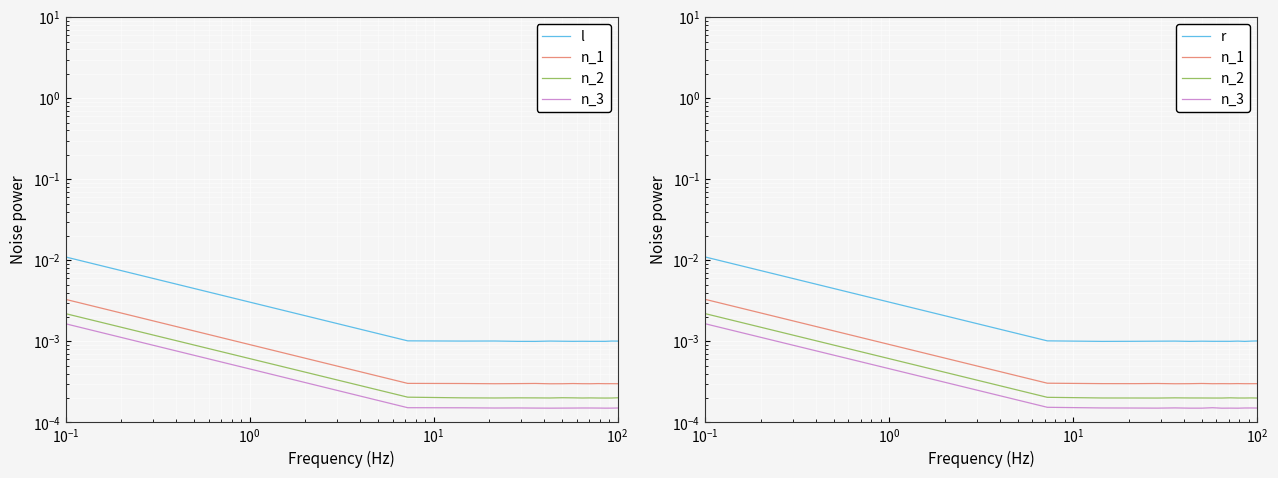

What are all the series names shown in the legend?

l, n_1, n_2, n_3, r